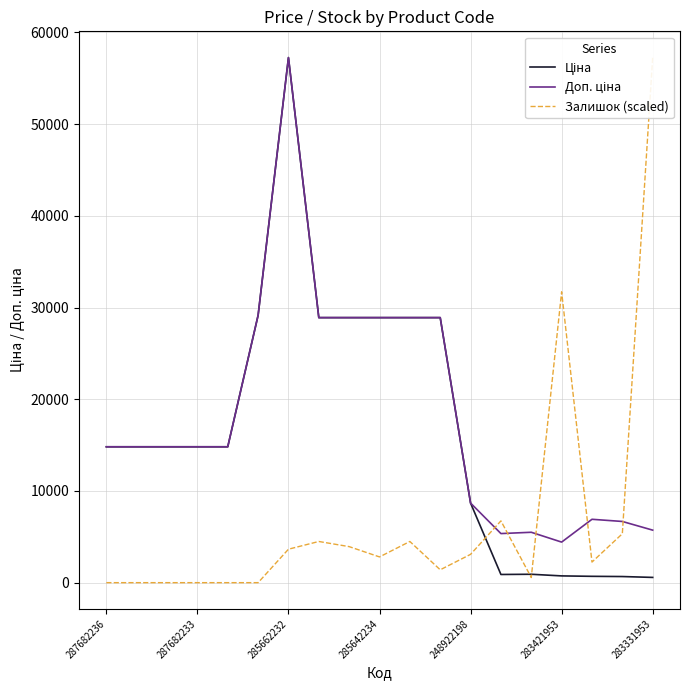

What is the value of the Залишок (scaled) point at the 14th from the left?

6736.2